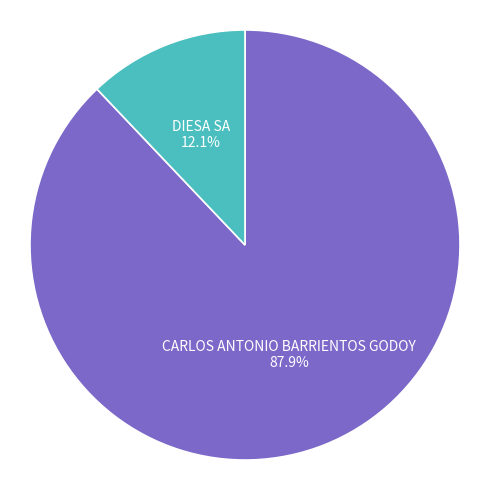

To the nearest percent, what is the average slice percentage?

50%